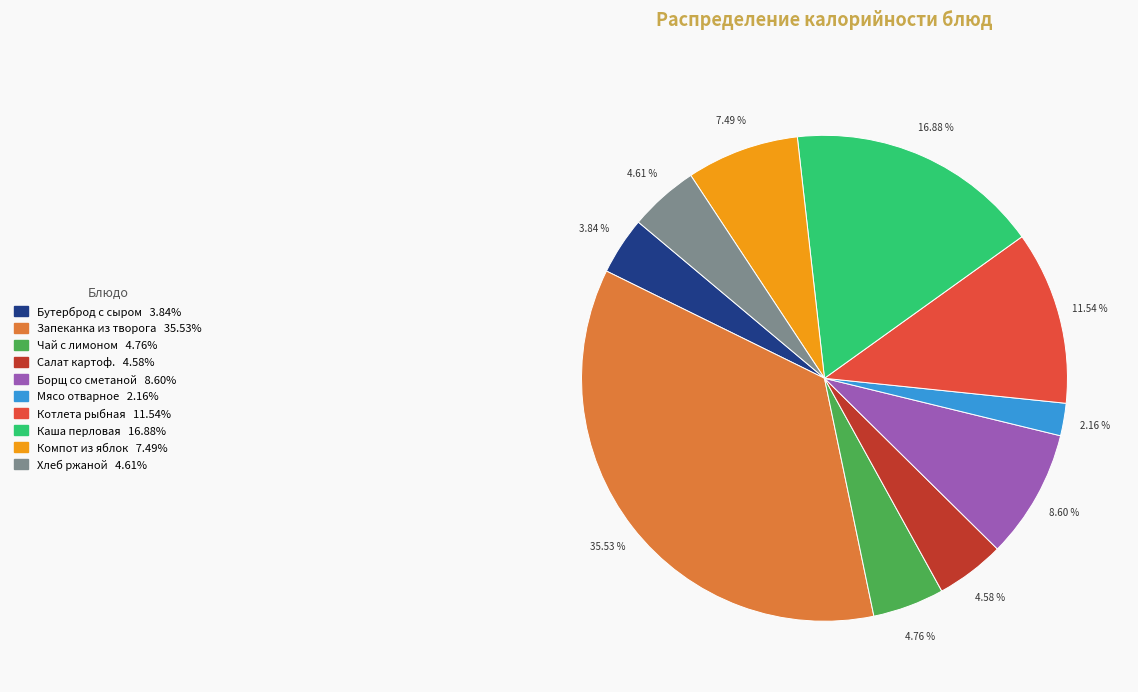

Is the sum of Мясо отварное and Борщ со сметаной greater than half?

No